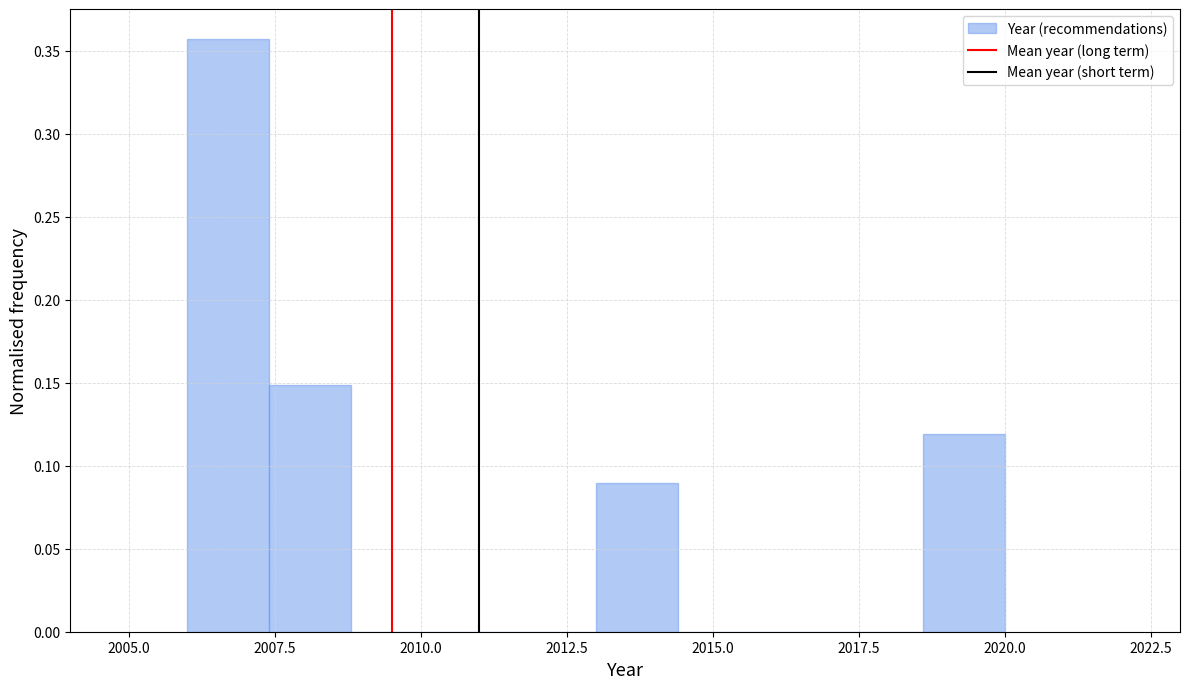

Around what value on the x-axis is the tallest bar? Give the approximate position of its centre, as read against the axis.

2006.5